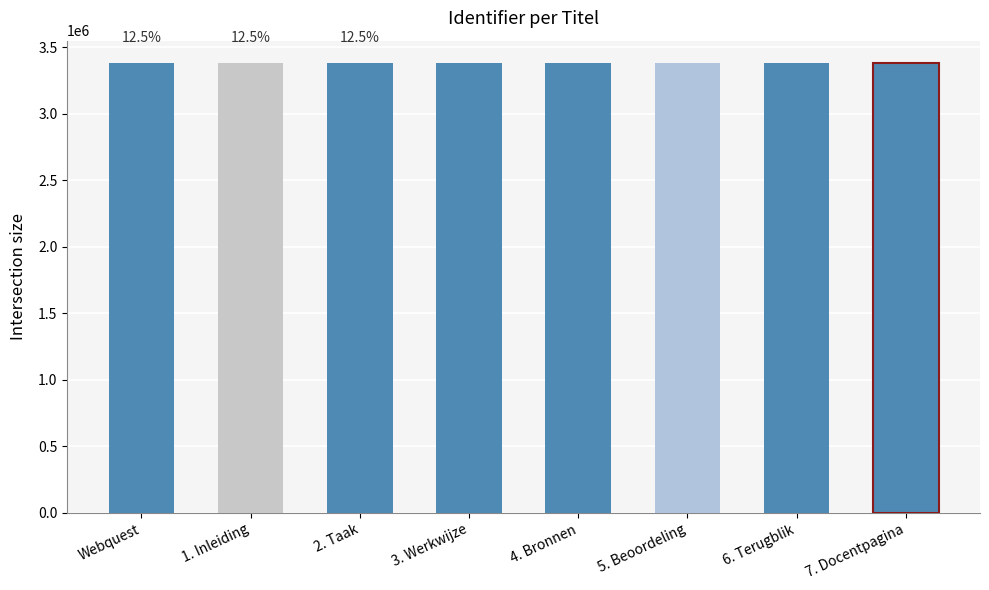

What is the greatest value displayed?

3380746